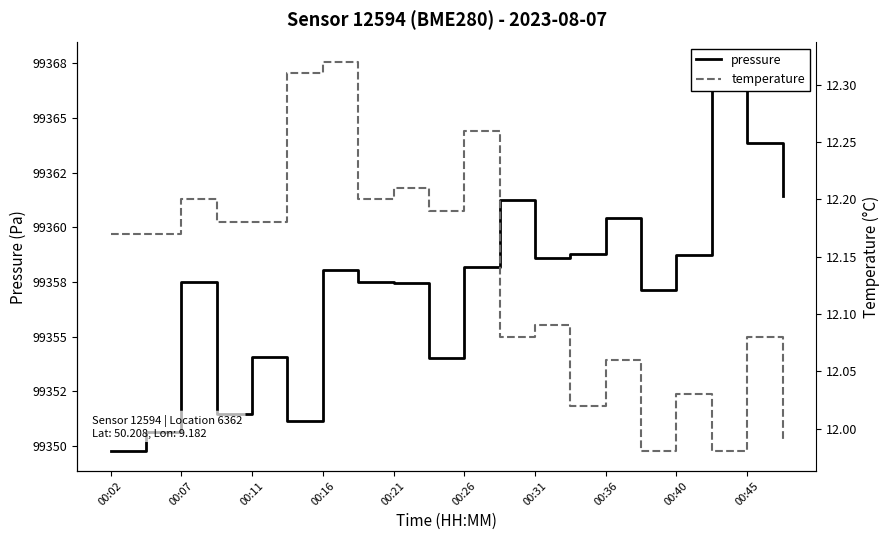

At how many categories does at least one series exceed 38975?

20